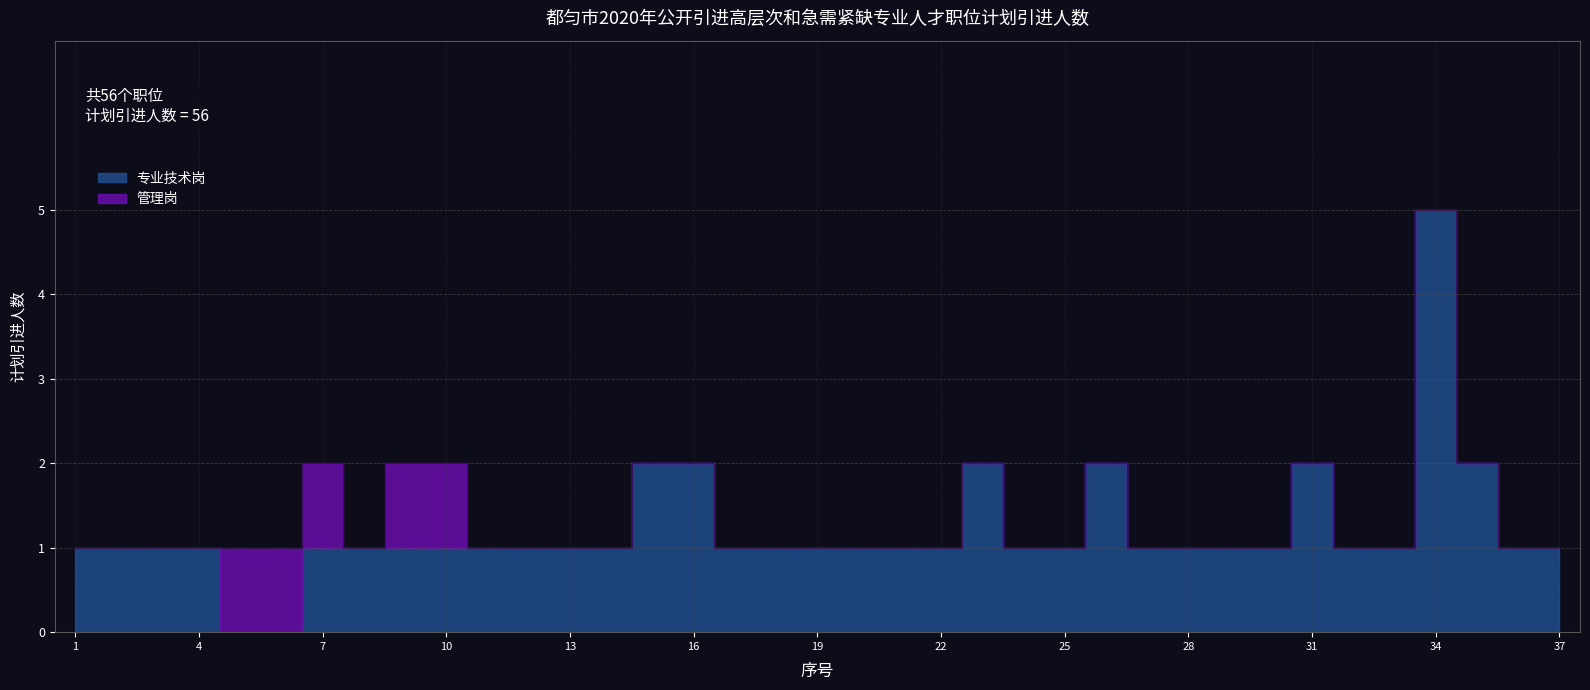

The value of 专业技术岗 at 1 is 1. True or false?

True